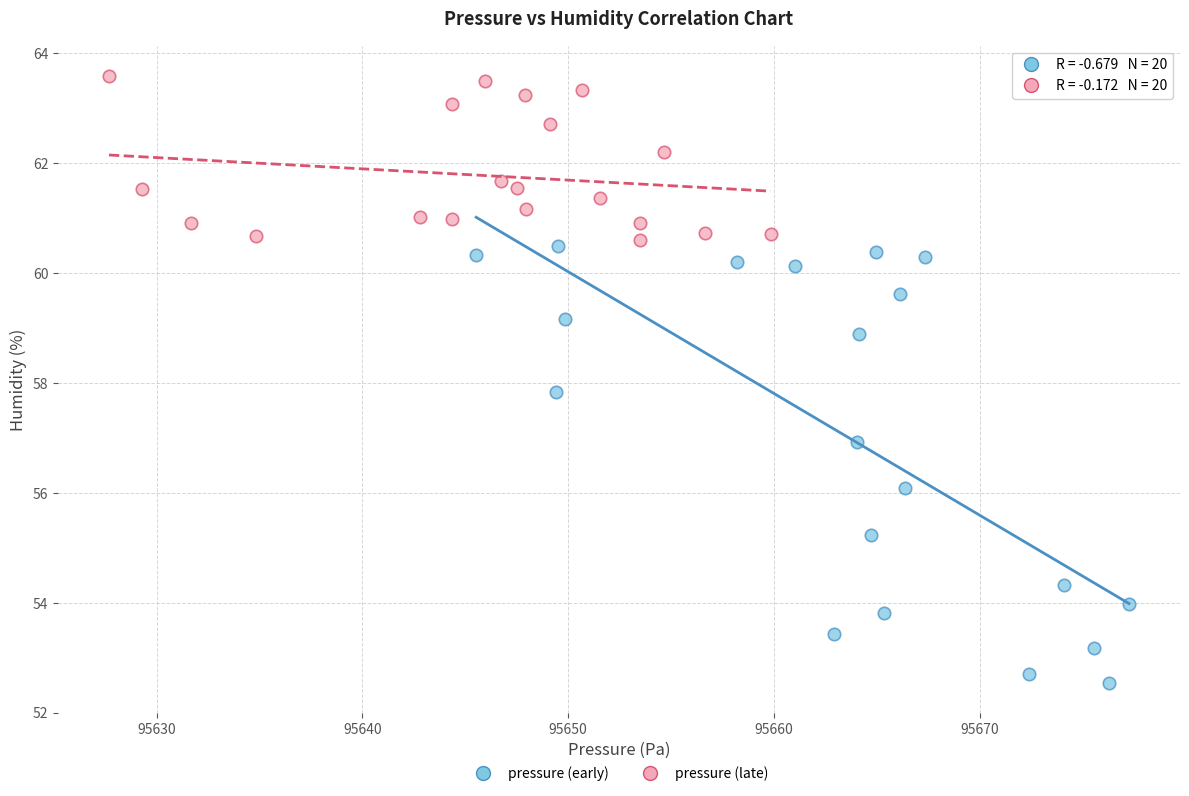

What are all the series names shown in the legend?

pressure (early), pressure (late)